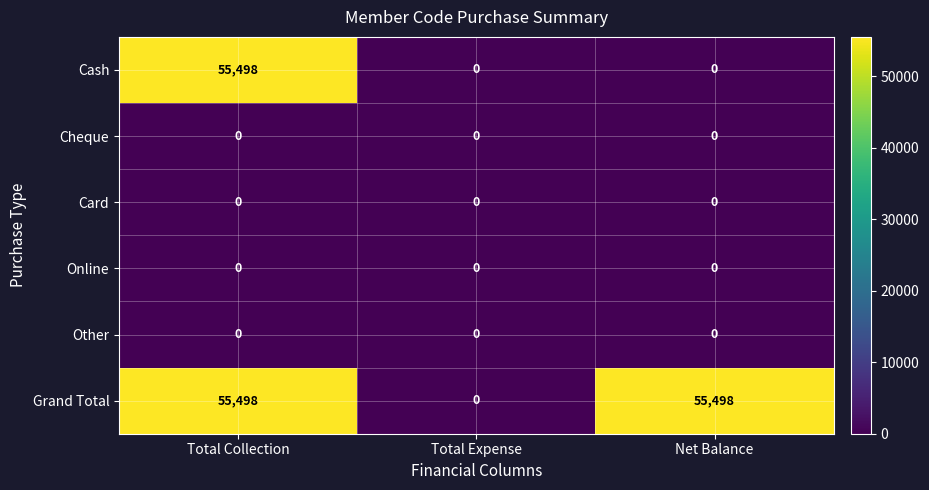

How many series are shown in this chart?

6